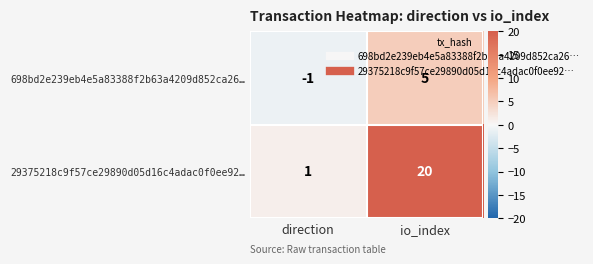

How many categories are shown in the chart?

2